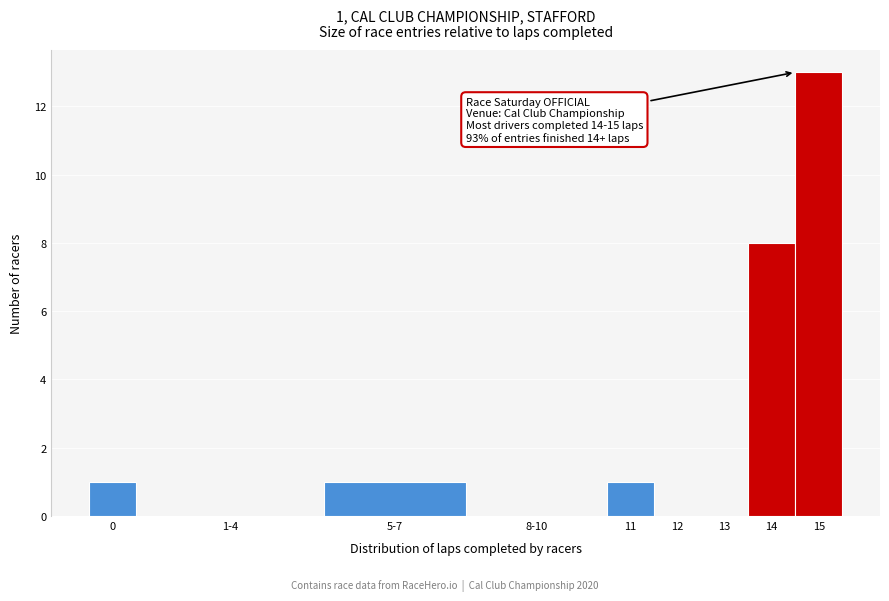

Reading right to left, what are all the values shown in this chart?

15=13	14=8	13=0	12=0	11=1	8-10=0	5-7=1	1-4=0	0=1